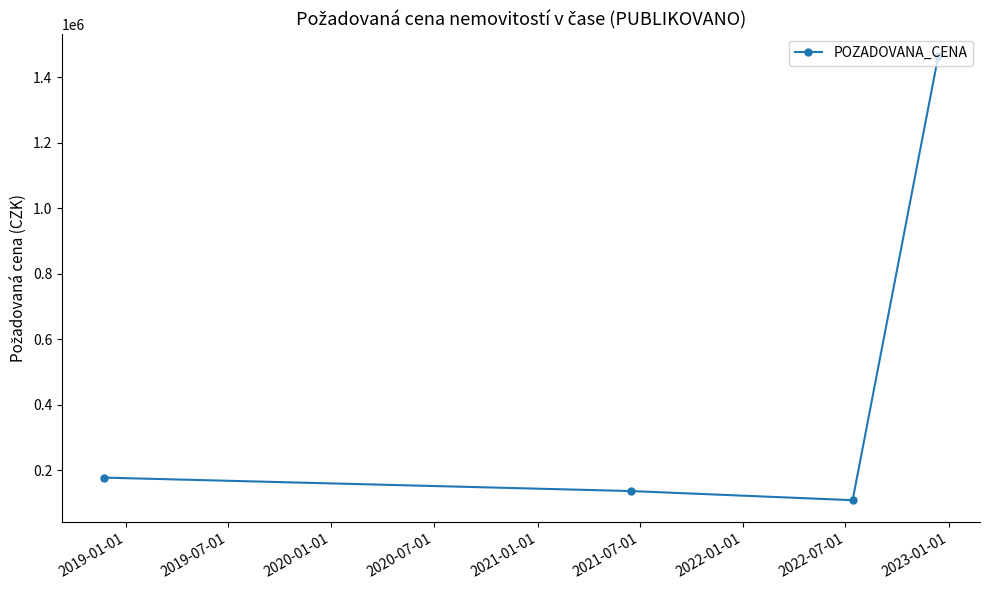

What is the value of the 1st point from the left?

177000